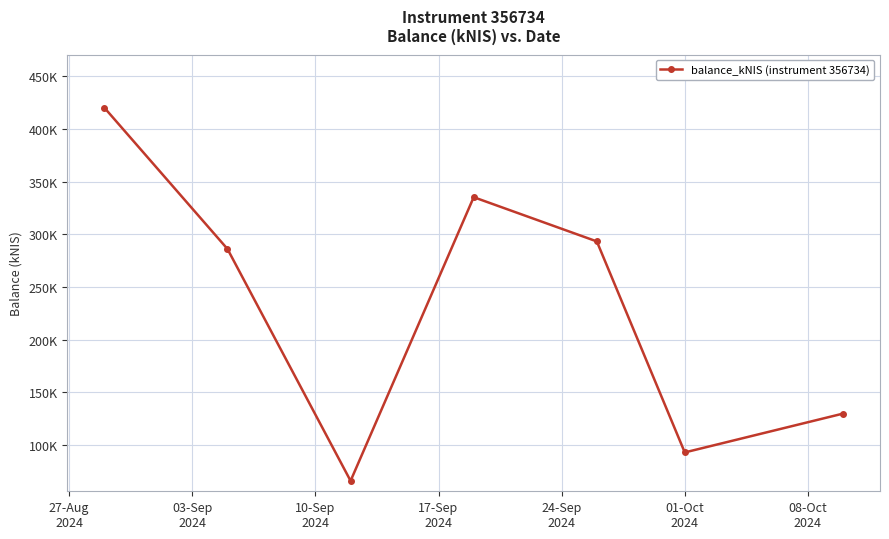

Is this an area chart (filled region under the line)?

No